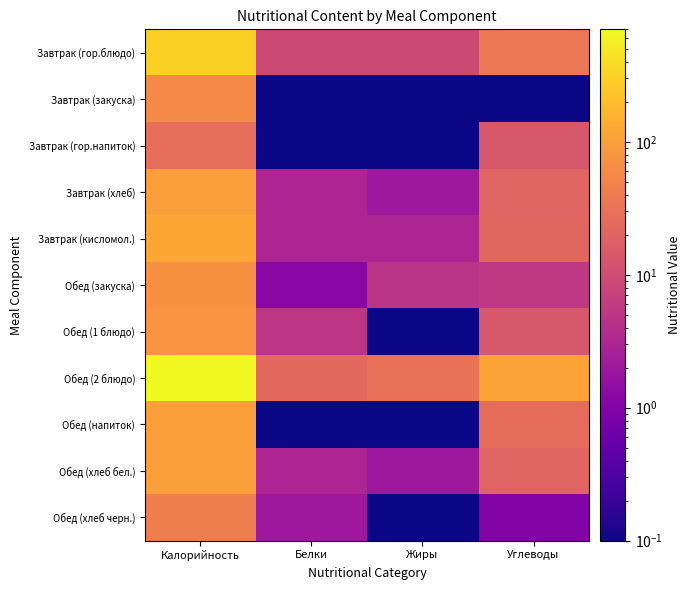

Between Калорийность and Жиры, which series saw the biggest shift?

Обед (2 блюдо)